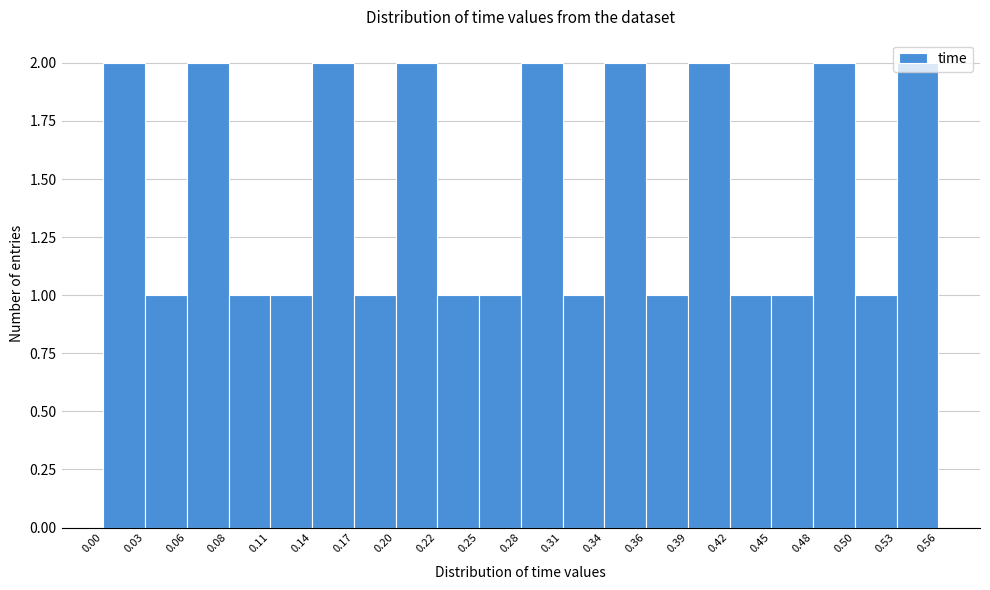

Reading left to right, list every bar in this chart as the range it spans on the x-axis followed by its height. The values are not printed on the chart, so give them approximately, as read against the axis.

0.00 to 0.03: 2
0.03 to 0.06: 1
0.06 to 0.08: 2
0.08 to 0.11: 1
0.11 to 0.14: 1
0.14 to 0.17: 2
0.17 to 0.20: 1
0.20 to 0.22: 2
0.22 to 0.25: 1
0.25 to 0.28: 1
0.28 to 0.31: 2
0.31 to 0.34: 1
0.34 to 0.36: 2
0.36 to 0.39: 1
0.39 to 0.42: 2
0.42 to 0.45: 1
0.45 to 0.48: 1
0.48 to 0.50: 2
0.50 to 0.53: 1
0.53 to 0.56: 2